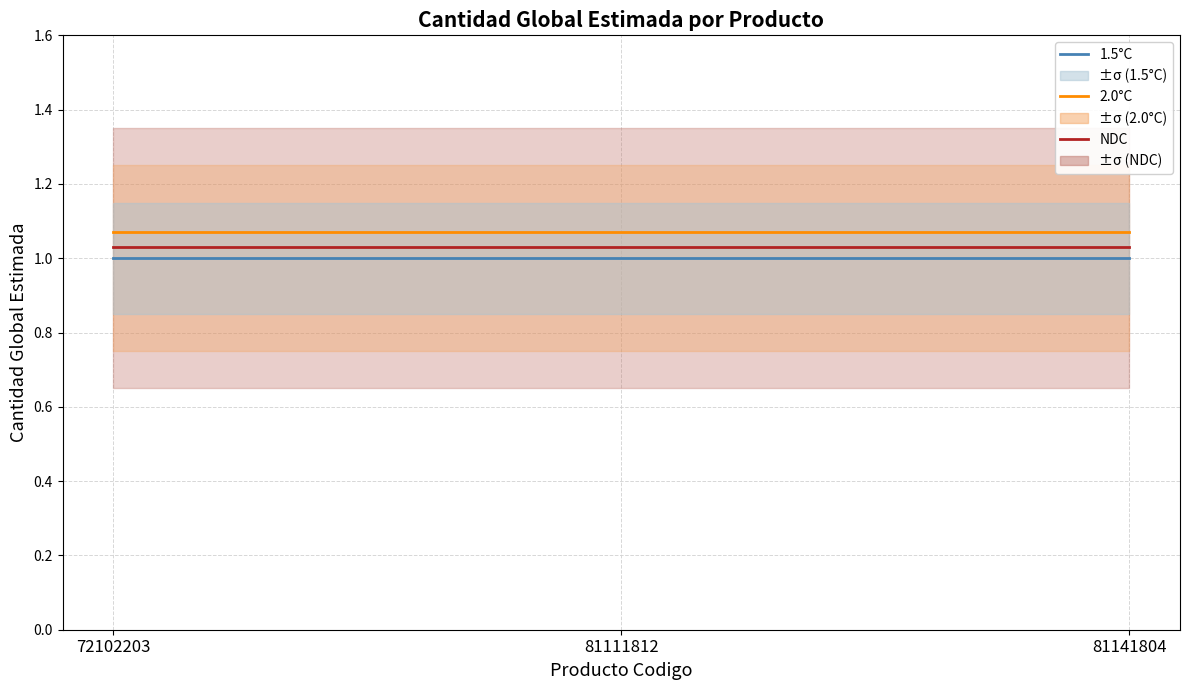

Does the chart display data point markers on the line(s)?

No